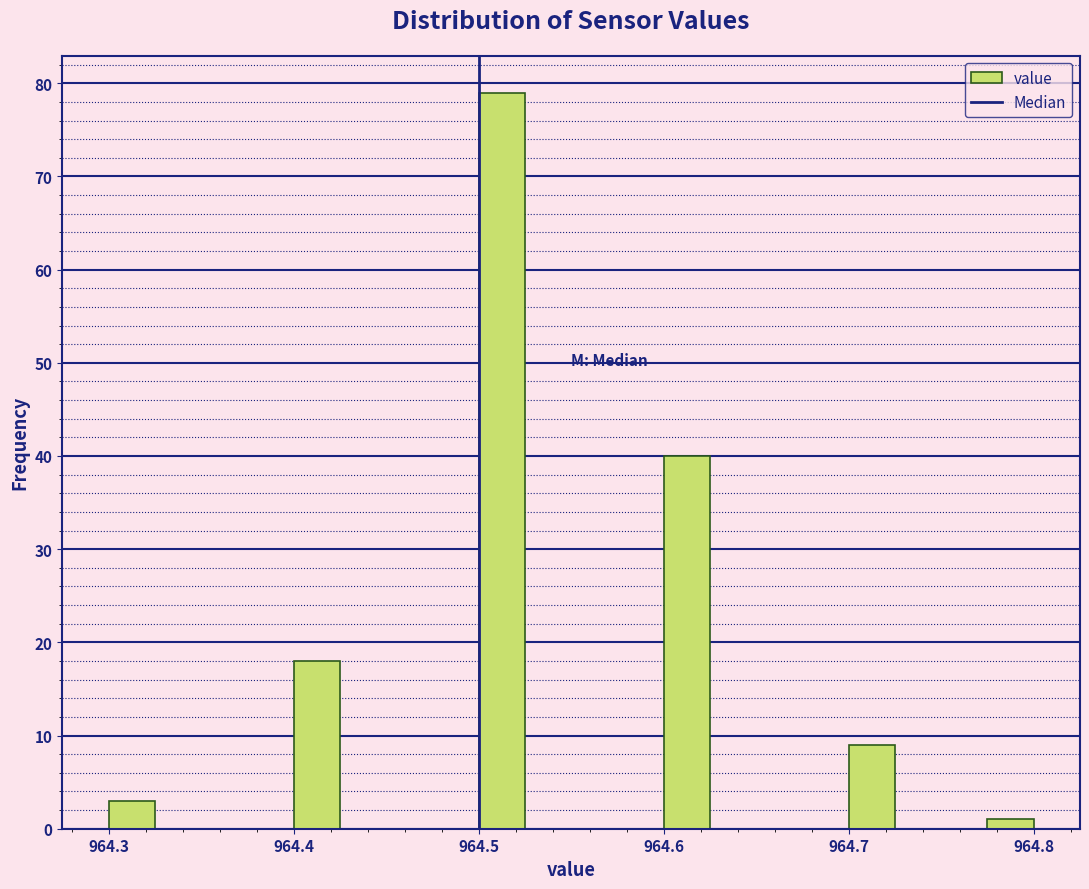

Read against the x-axis, roughly where is the centre of the tallest bar?

964.51